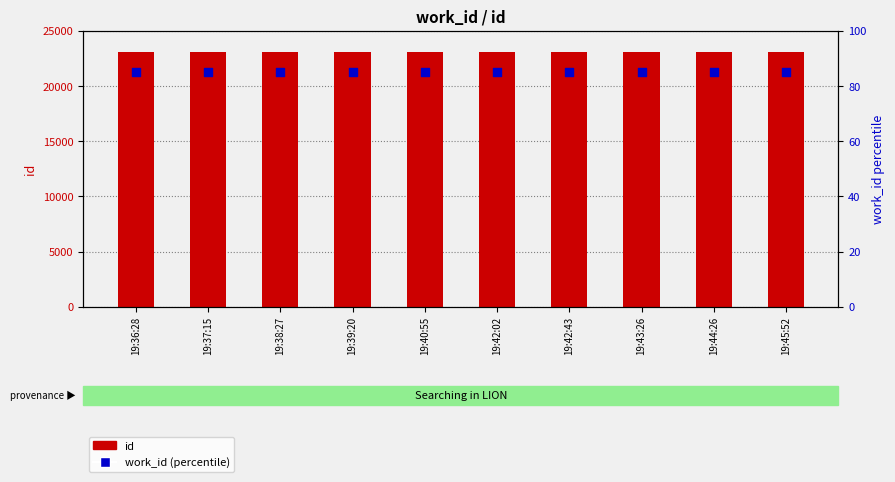

Which series has the widest spread of Y values?

id